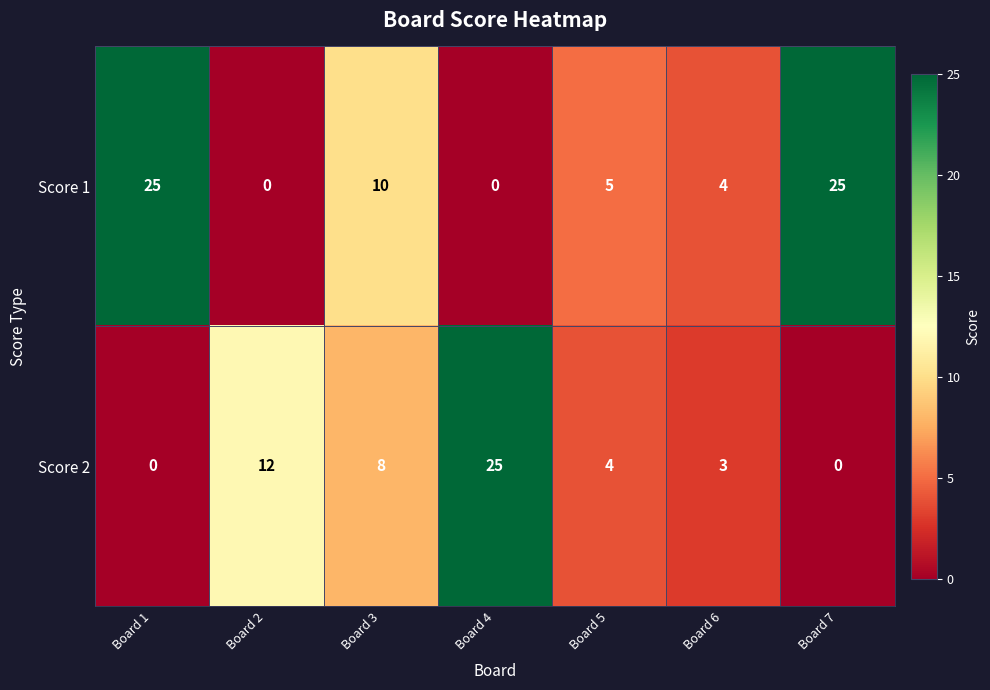

What is the total value across all series at Board 4?

25